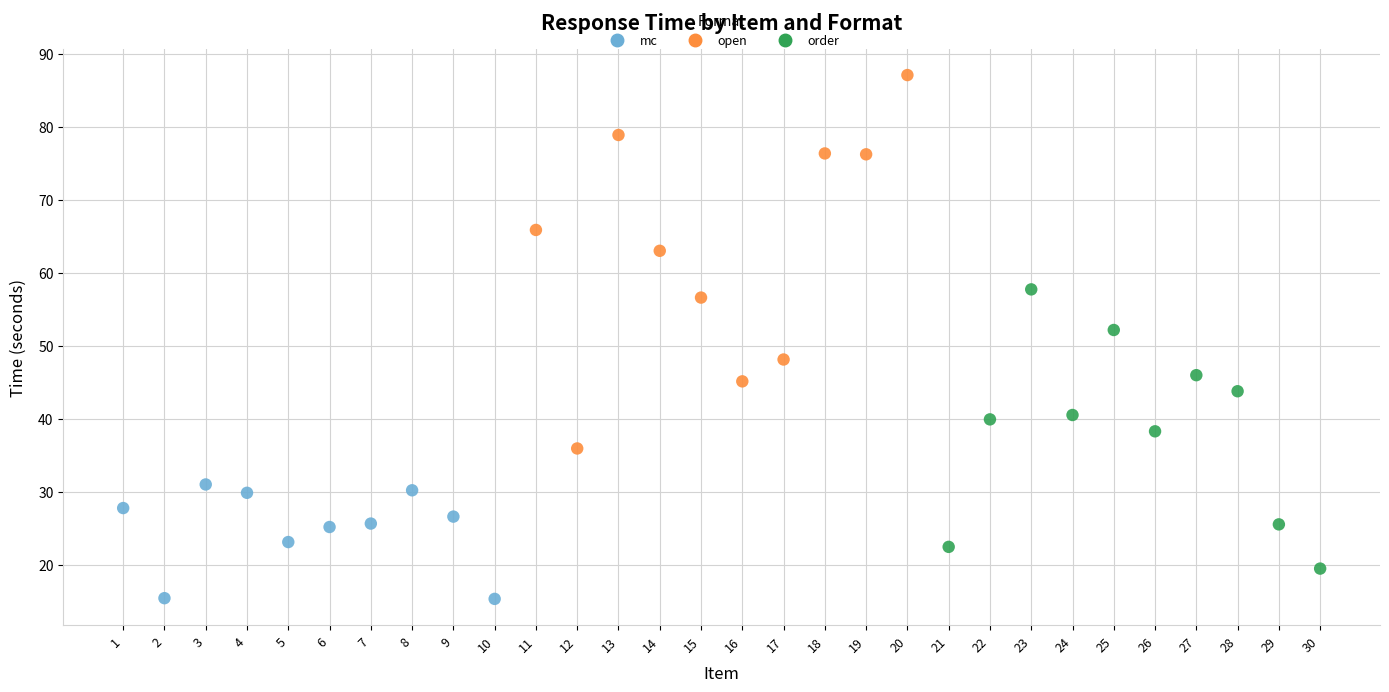

Which series reaches the maximum Y coordinate?

open